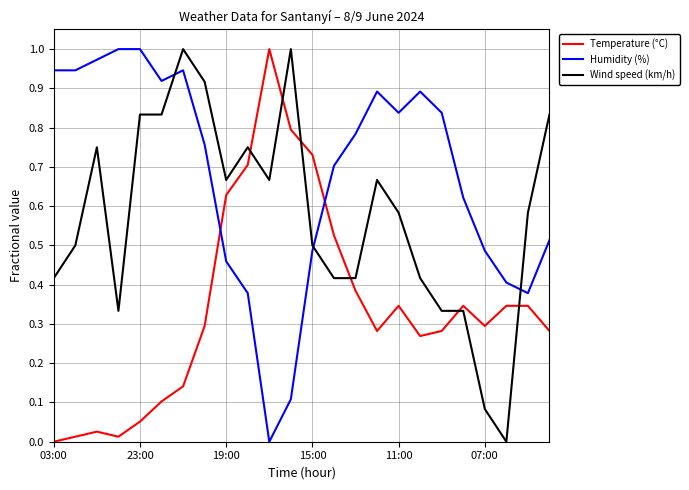

List the series in order of their overall mean, highest first.

Humidity (%), Wind speed (km/h), Temperature (°C)